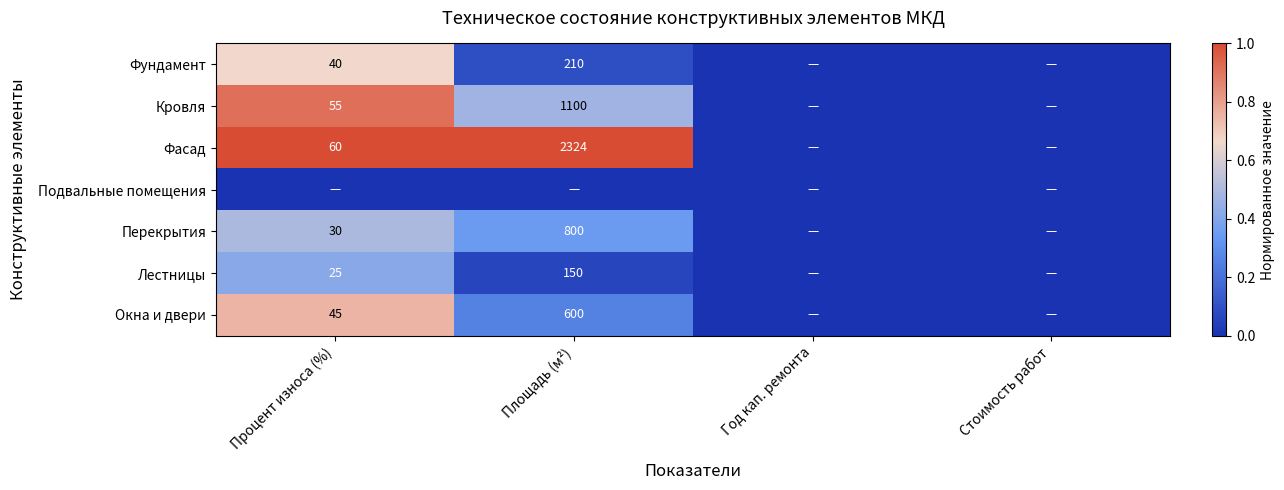

True or false: Окна и двери has a value of 16 at Процент износа (%).

False